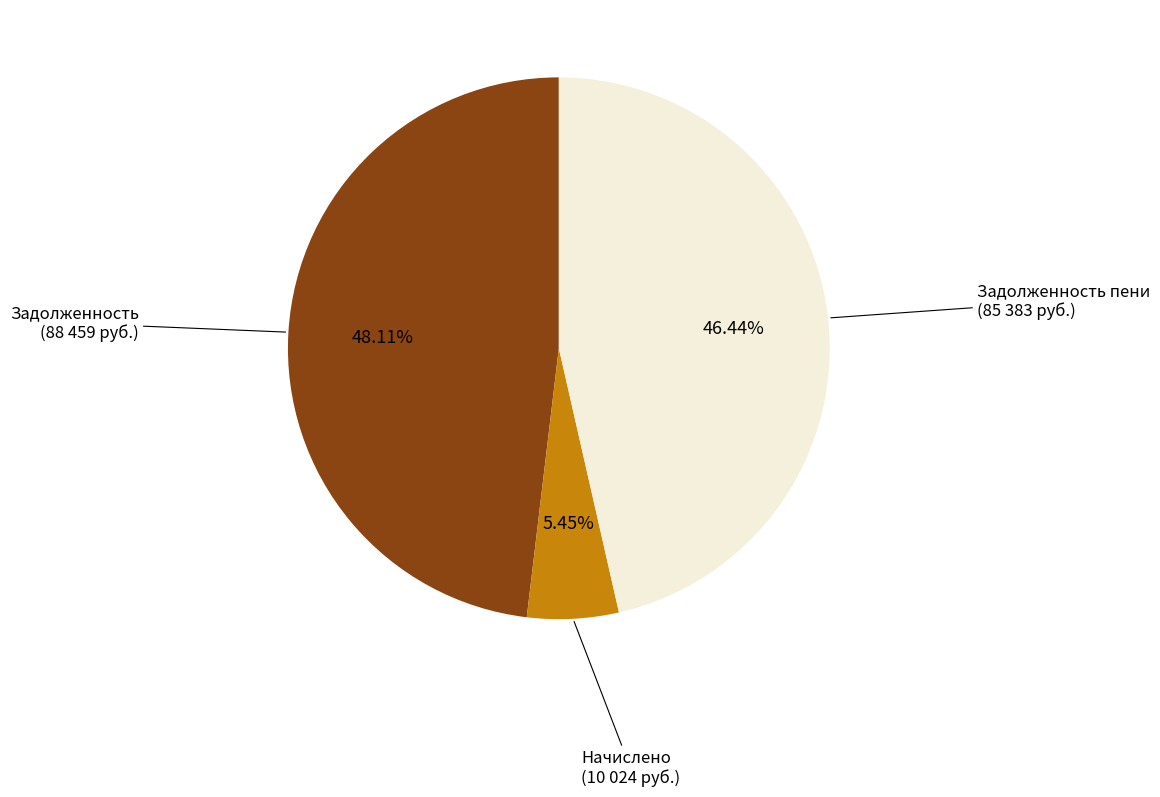

Does any single category account for the majority?

No